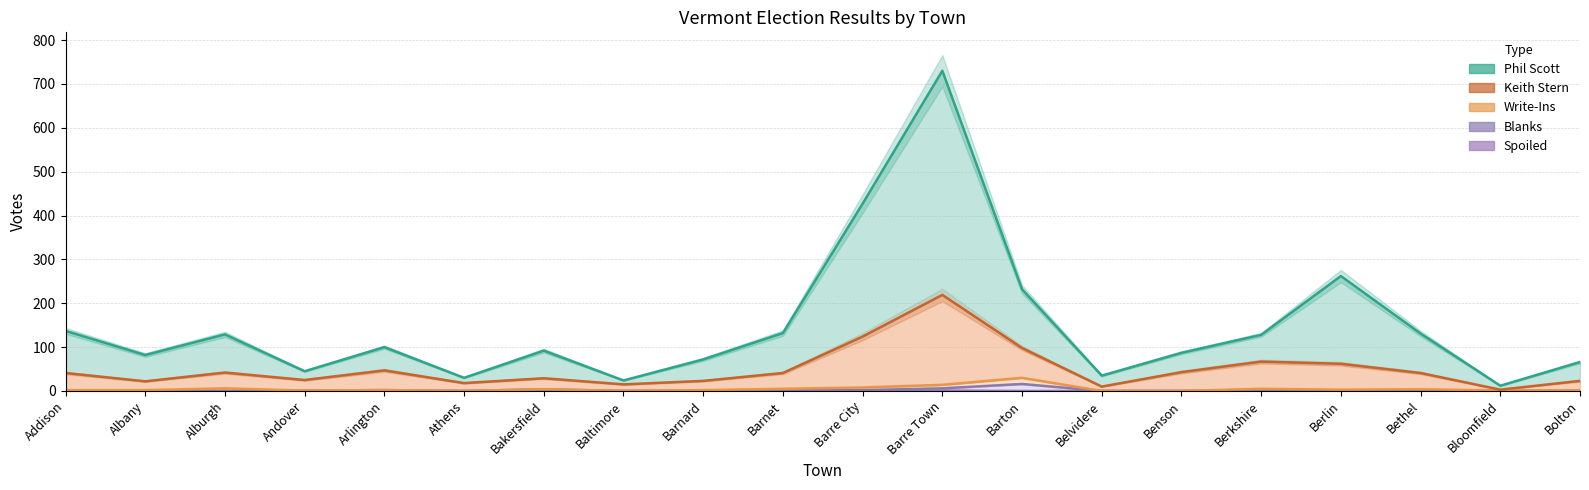

Reading left to right, extract all data points from this chart.

Phil Scott: Addison=137	Albany=82	Alburgh=129	Andover=45	Arlington=100	Athens=30	Bakersfield=92	Baltimore=24	Barnard=72	Barnet=132	Barre City=427	Barre Town=730	Barton=232	Belvidere=35	Benson=87	Berkshire=128	Berlin=262	Bethel=131	Bloomfield=12	Bolton=66
Keith Stern: Addison=41	Albany=22	Alburgh=42	Andover=25	Arlington=47	Athens=18	Bakersfield=29	Baltimore=15	Barnard=23	Barnet=41	Barre City=124	Barre Town=219	Barton=98	Belvidere=10	Benson=43	Berkshire=67	Berlin=62	Bethel=41	Bloomfield=3	Bolton=23
Blanks: Addison=1	Albany=1	Alburgh=0	Andover=1	Arlington=2	Athens=0	Bakersfield=4	Baltimore=0	Barnard=1	Barnet=1	Barre City=2	Barre Town=6	Barton=16	Belvidere=0	Benson=0	Berkshire=3	Berlin=1	Bethel=2	Bloomfield=0	Bolton=1
Spoiled: Addison=0	Albany=0	Alburgh=0	Andover=0	Arlington=0	Athens=0	Bakersfield=0	Baltimore=0	Barnard=0	Barnet=0	Barre City=0	Barre Town=1	Barton=0	Belvidere=0	Benson=0	Berkshire=0	Berlin=0	Bethel=0	Bloomfield=0	Bolton=0